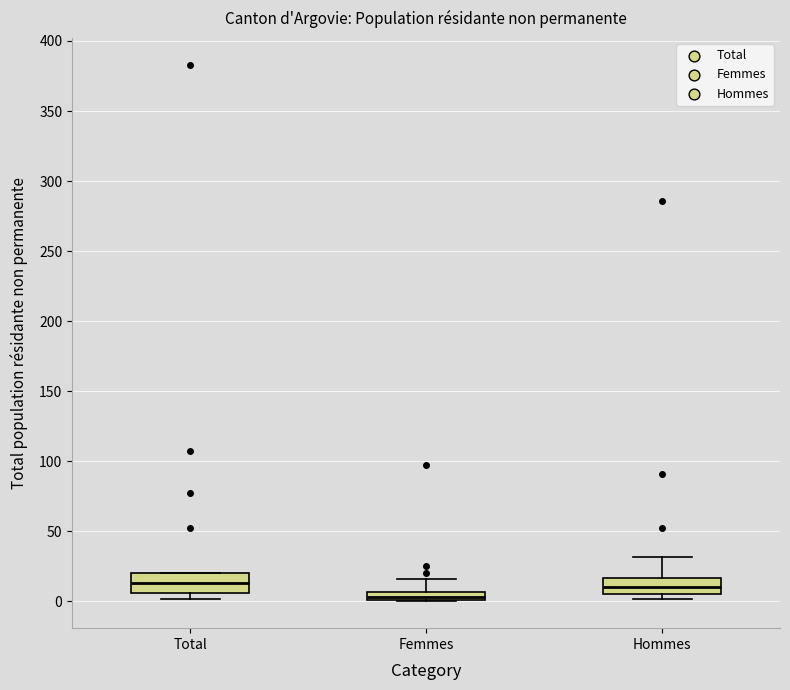

Where is the lower edge of the box for Femmes on the y-axis? The values are not printed on the chart, so give them approximately, as read against the axis.

0